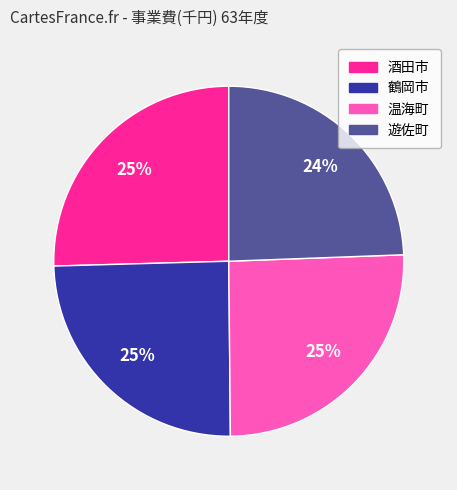

To the nearest percent, what is the average slice percentage?

25%